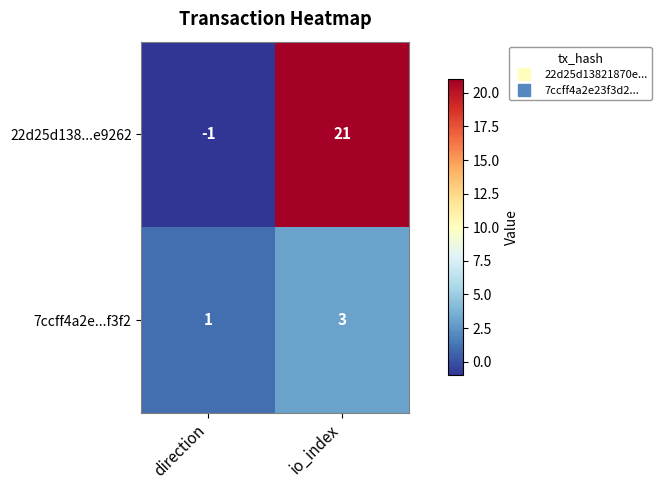

What is the total value across all series at io_index?

24